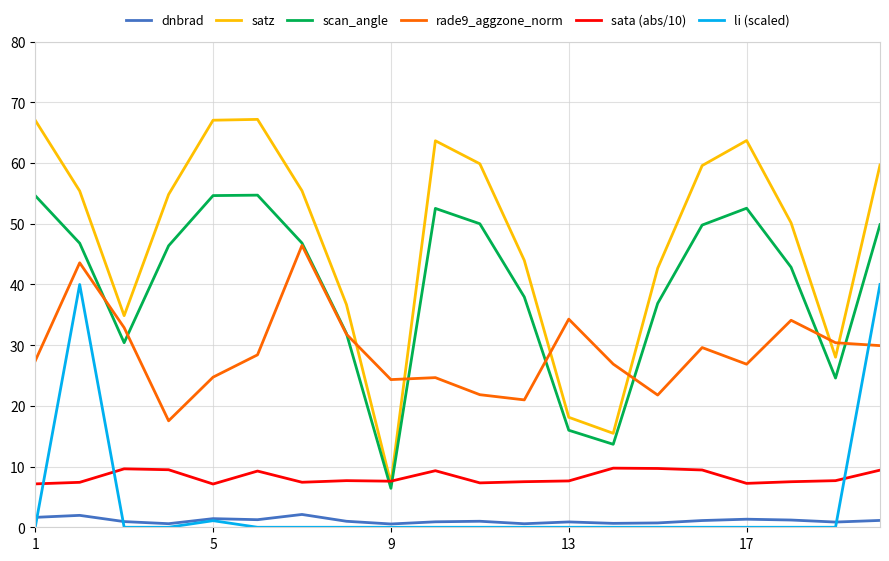

Count the number of data series in this chart.

6